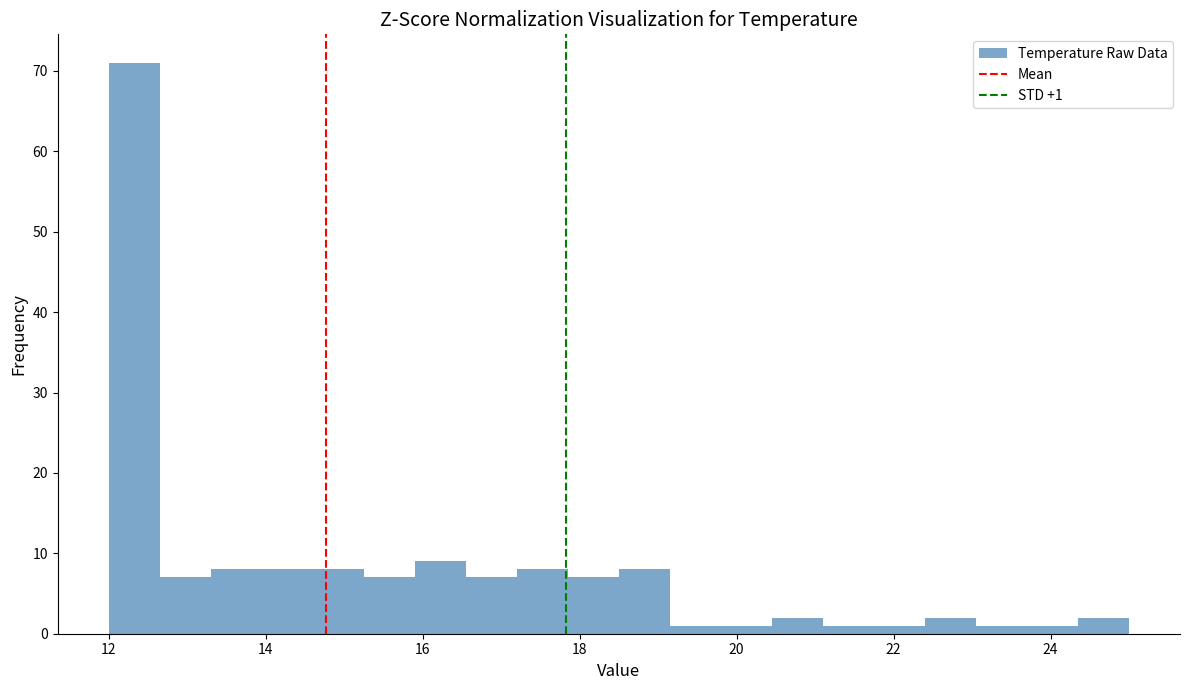

Read against the x-axis, roughly where is the centre of the tallest bar?

12.4